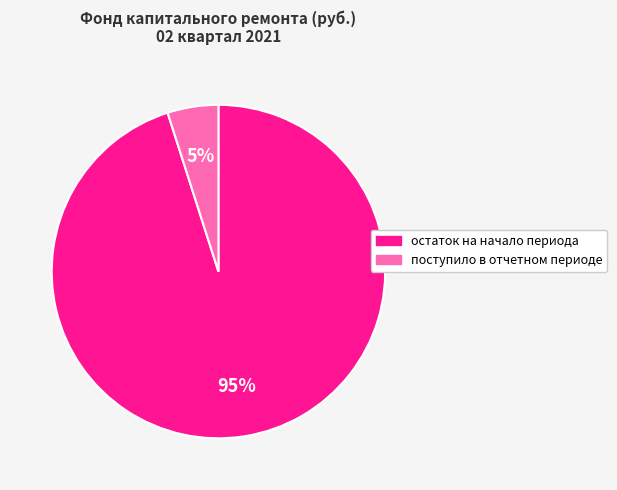

To the nearest percent, what portion does остаток на начало периода represent?

95%